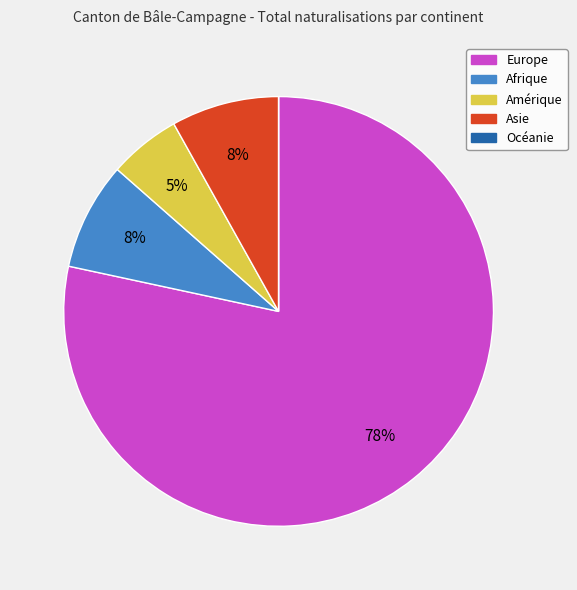

To the nearest percent, what is the combined percentage of Amérique and Europe?

84%